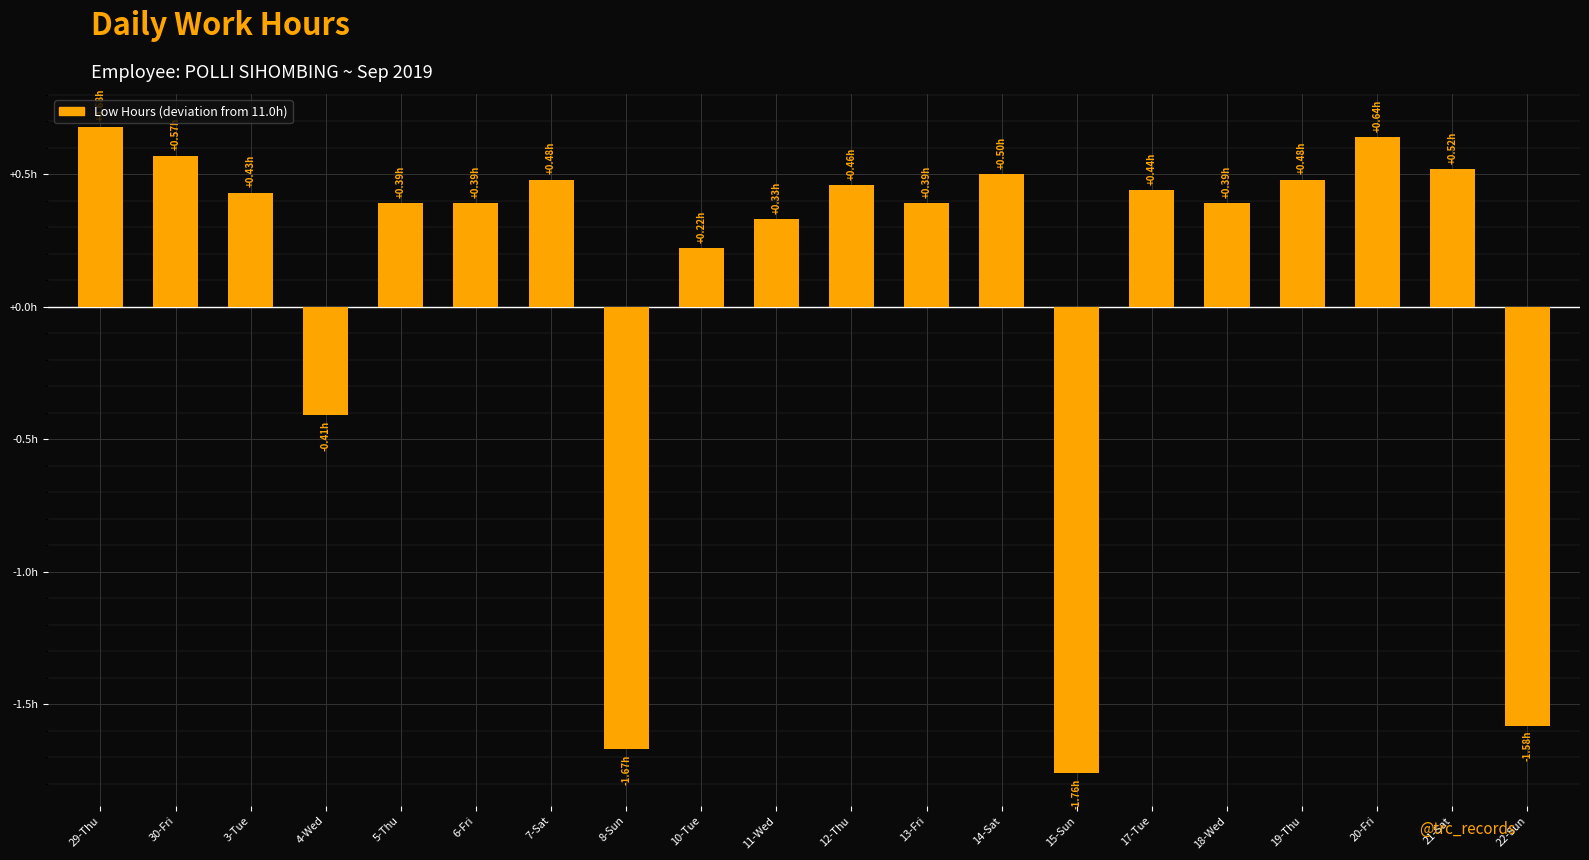

What is the sum of the values at 17-Tue and 22-Sun?

-1.1